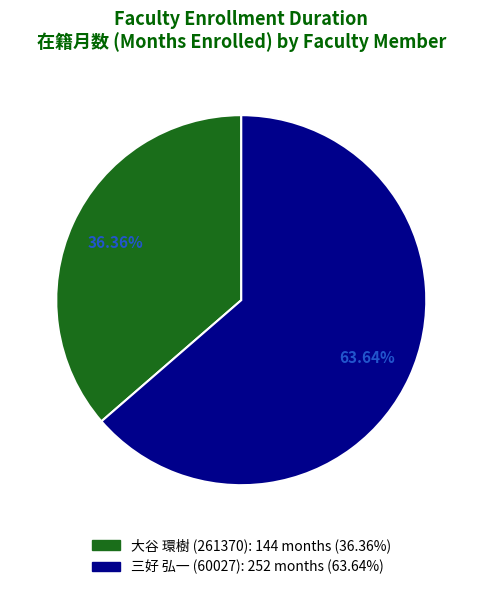

The 大谷 環樹 (261370) slice represents 24% of the pie. True or false?

False